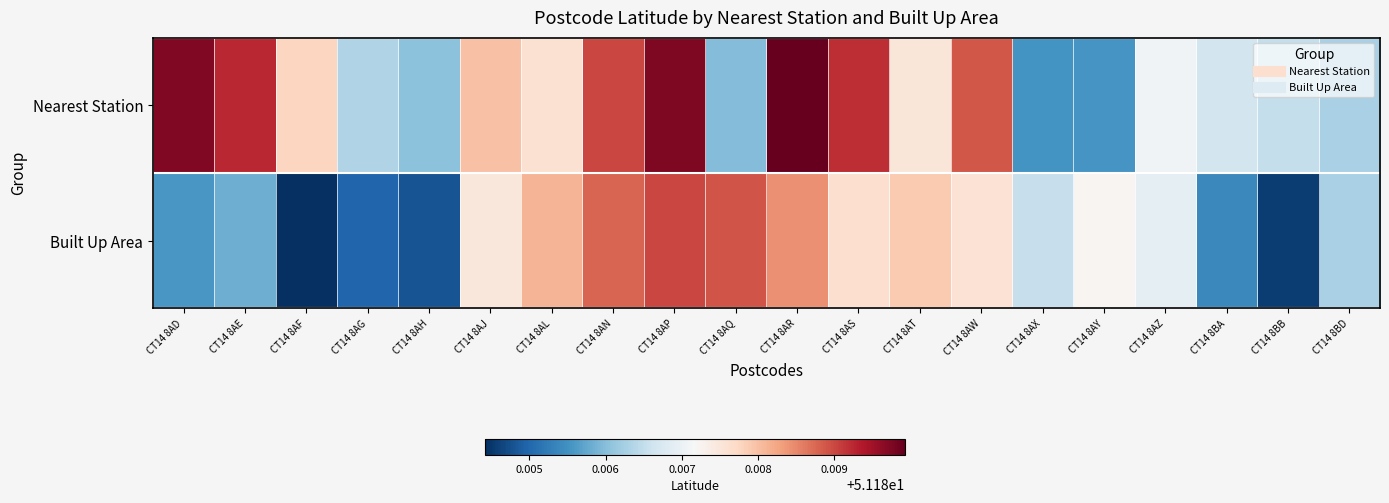

What is the minimum value shown in the chart?

51.2